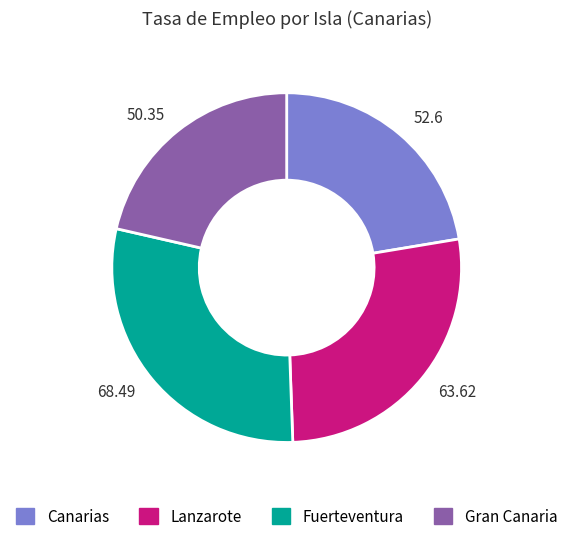

Combined, do 52.6 and 63.62 account for over 50%?

No